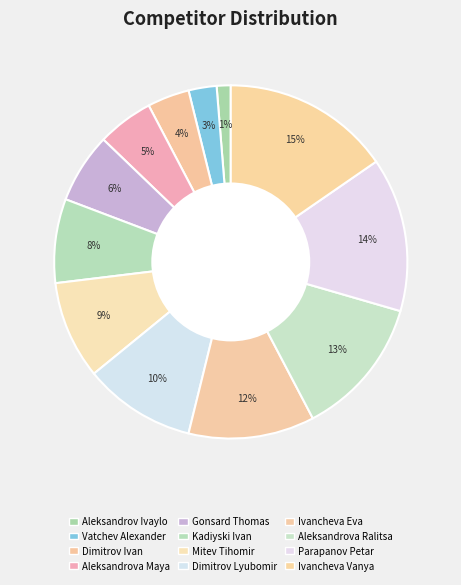

To the nearest percent, what percentage of the pie is Dimitrov Lyubomir?

10%